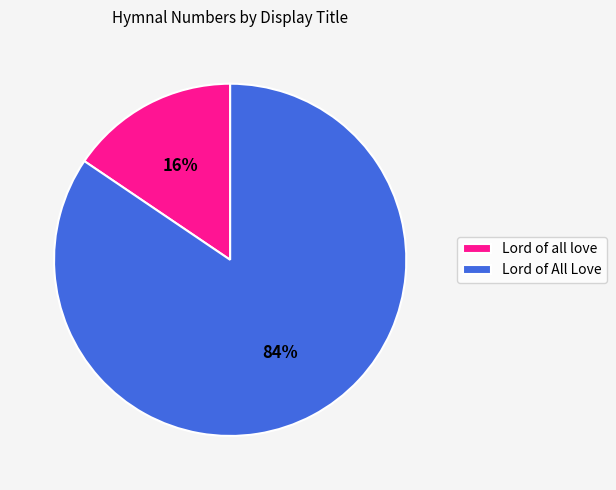

How many segments does this pie chart have?

2